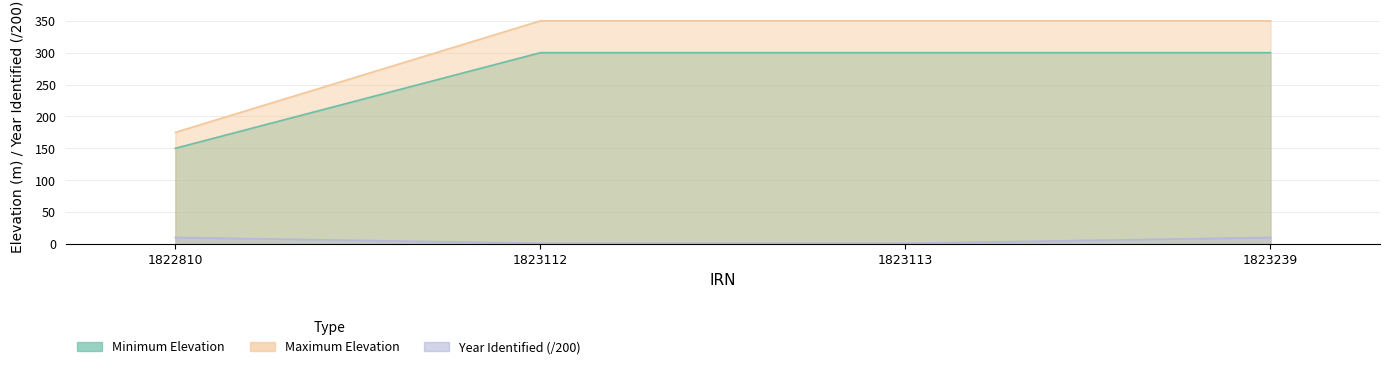

The value of Minimum Elevation at 1823112 is 197.5. True or false?

False